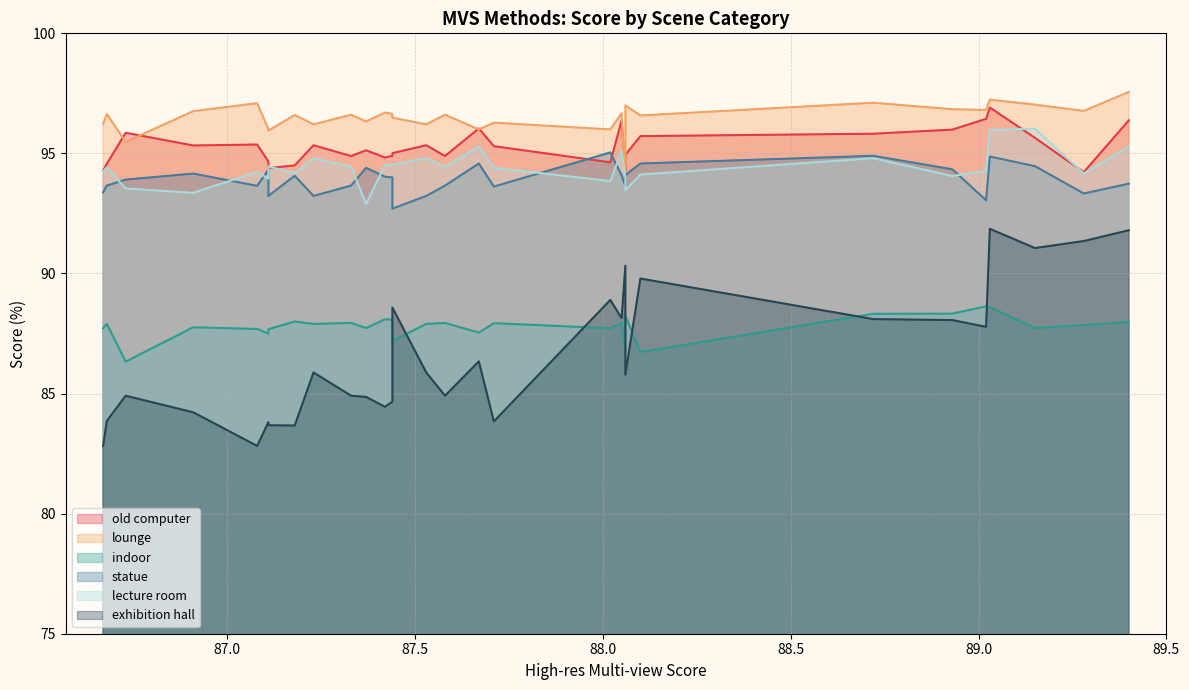

True or false: lounge has more than 2 interior local peaks.

True